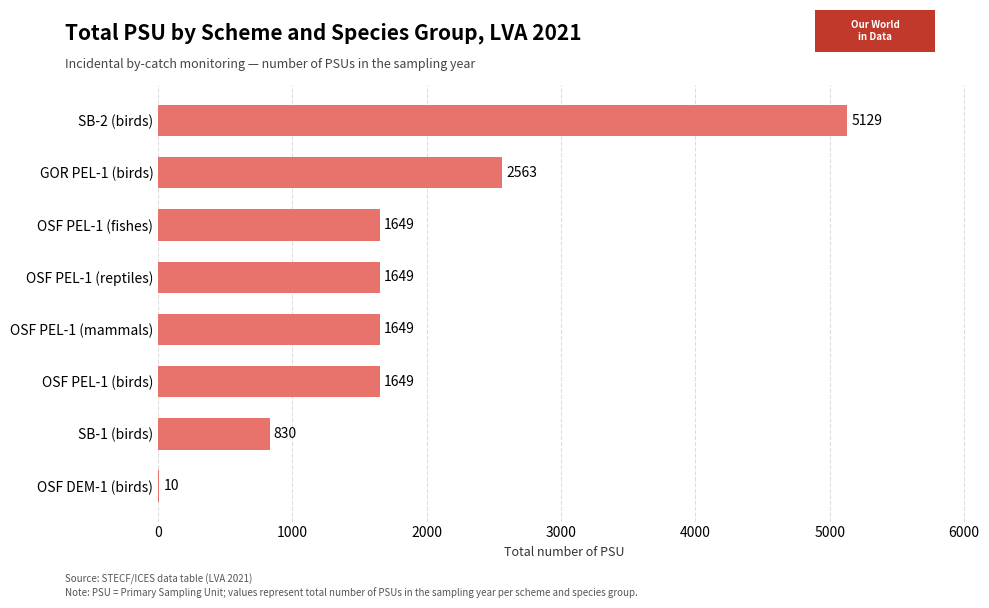

What is the ratio of the value at GOR PEL-1 (birds) to the value at OSF PEL-1 (birds)?

1.6